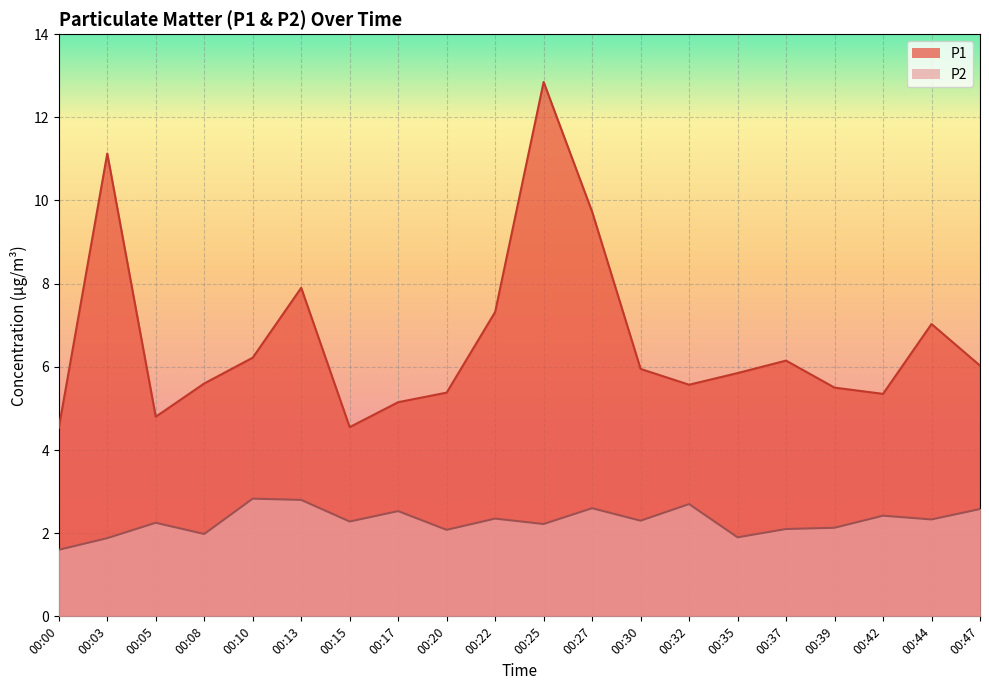

List the labels in order of P1 value, smallest first.

00:00, 00:15, 00:05, 00:17, 00:42, 00:20, 00:39, 00:32, 00:08, 00:35, 00:30, 00:47, 00:37, 00:10, 00:44, 00:22, 00:13, 00:27, 00:03, 00:25